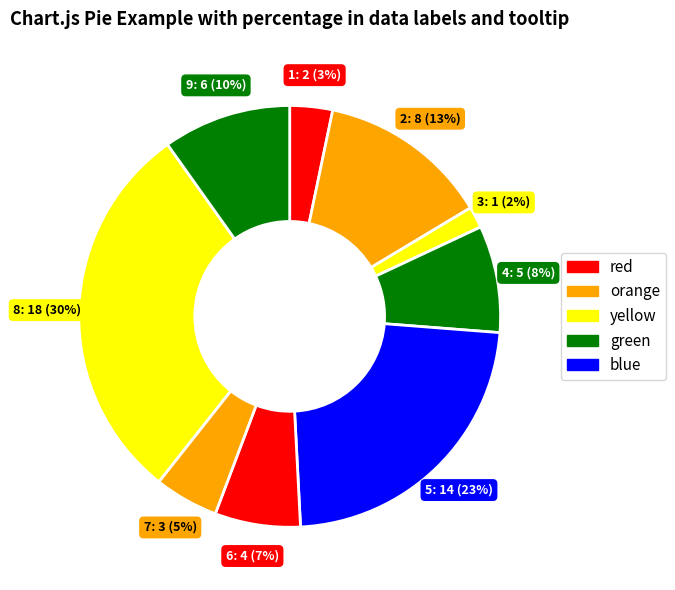

How many slices are in this pie chart?

9